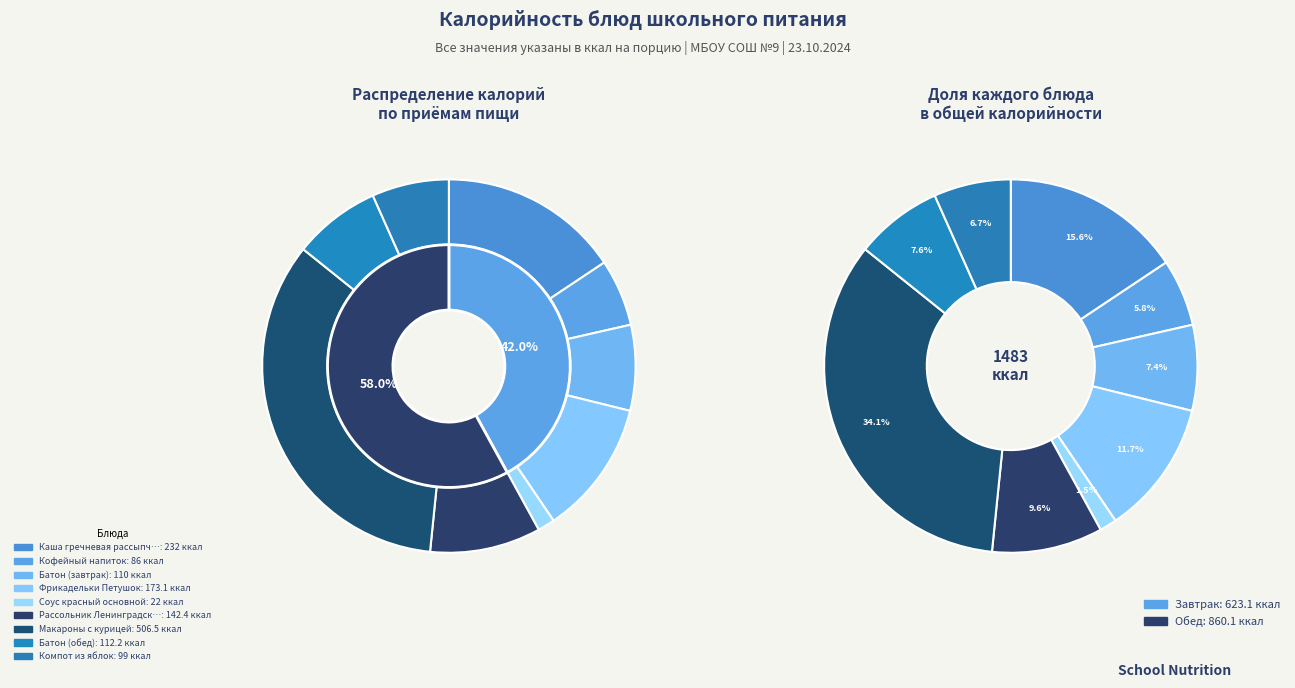

What is the change in value from Батон (завтрак) to Батон (обед)?

+2.2